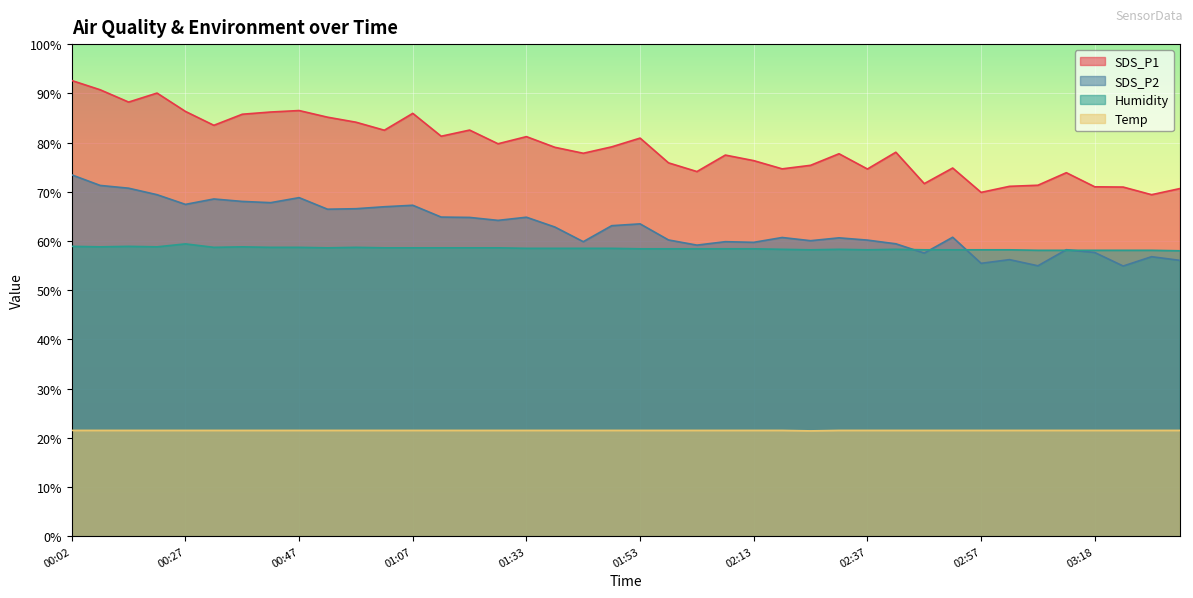

What is the total value across all series at 03:02?

207.0